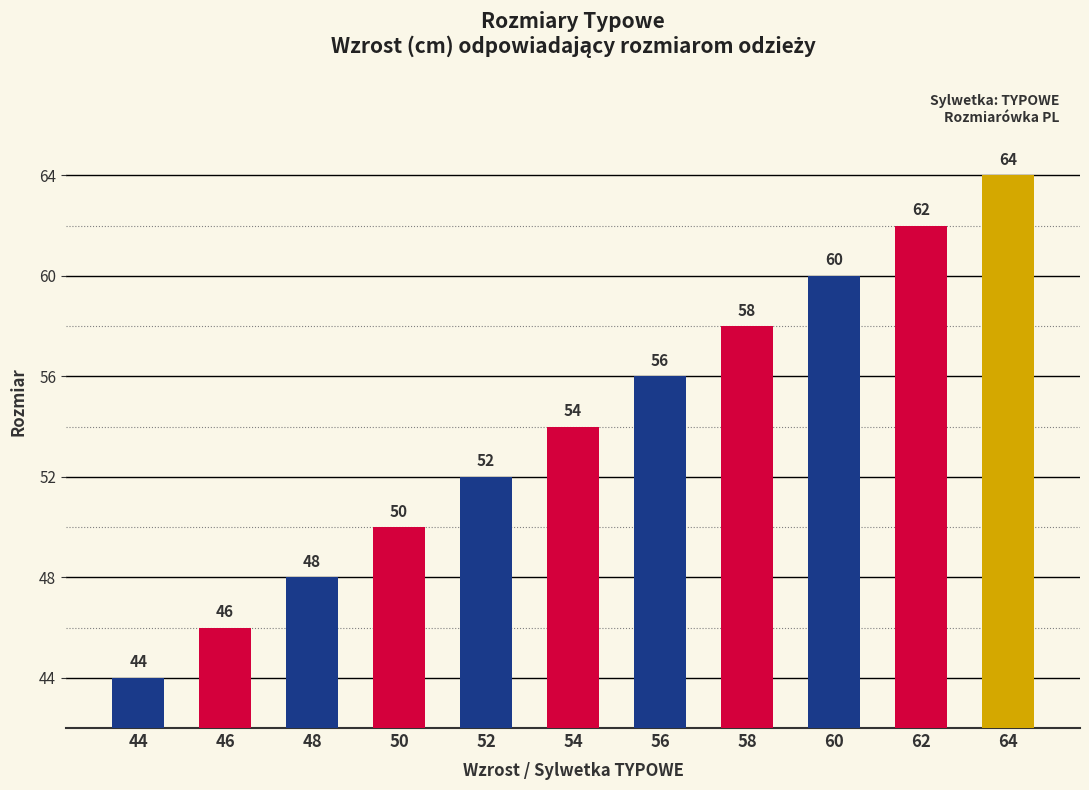

What is the maximum value shown in the chart?

64